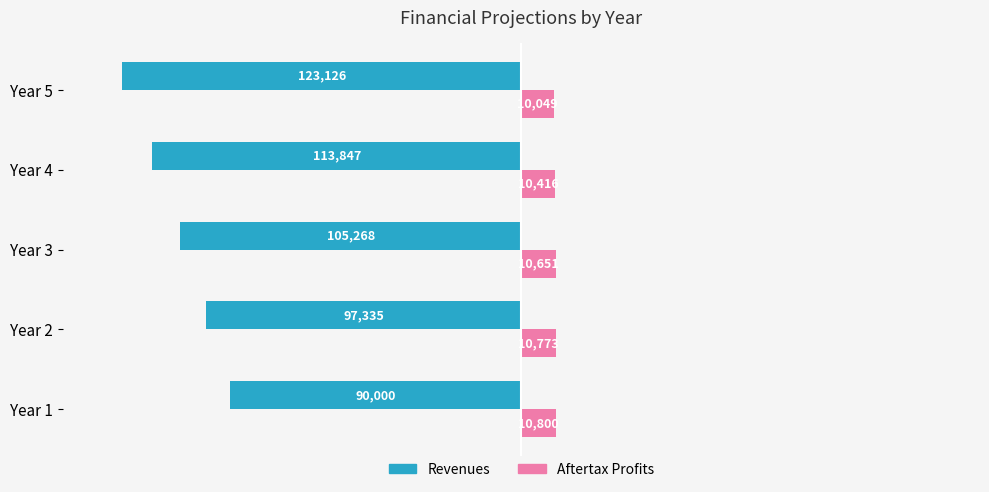

What are all the series names shown in the legend?

Revenues, Aftertax Profits